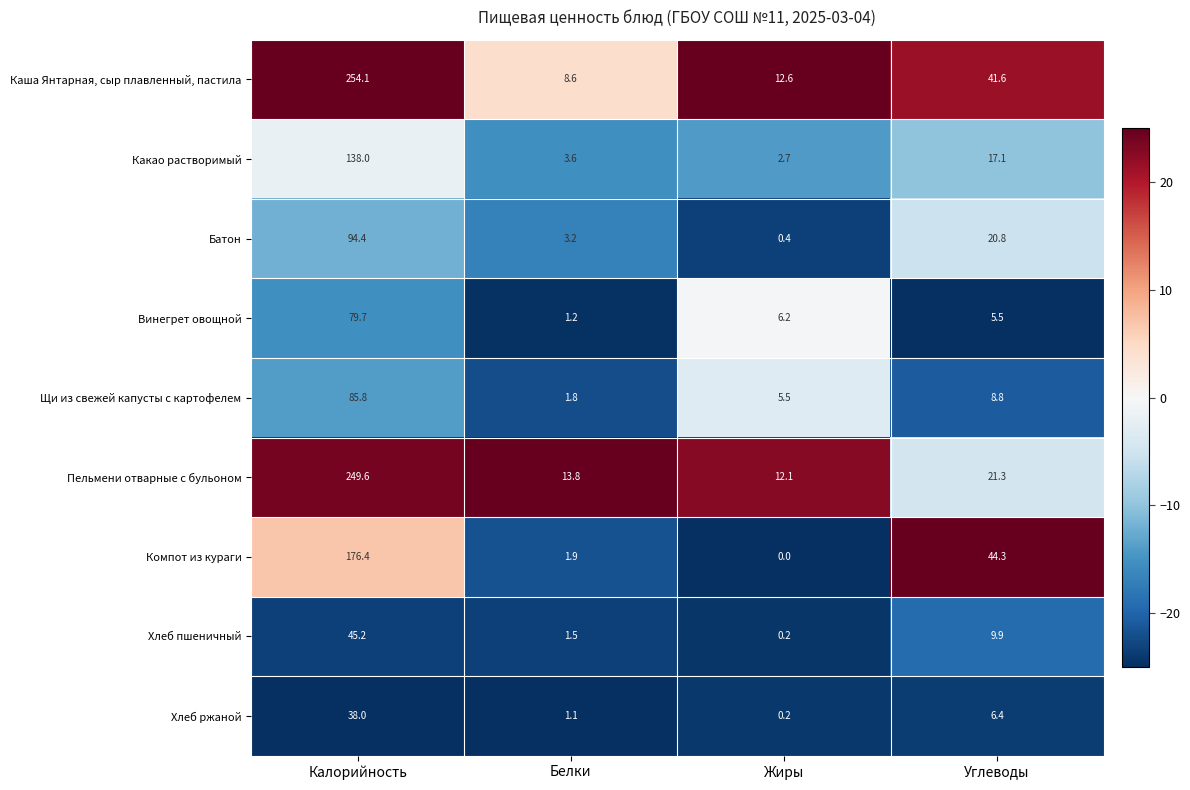

True or false: Компот из кураги has a value of 311.5 at Калорийность.

False